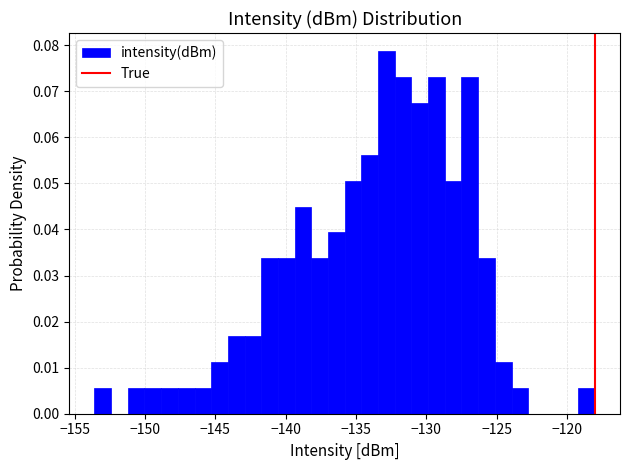

Read against the x-axis, roughly where is the centre of the tallest bar?

-133.0